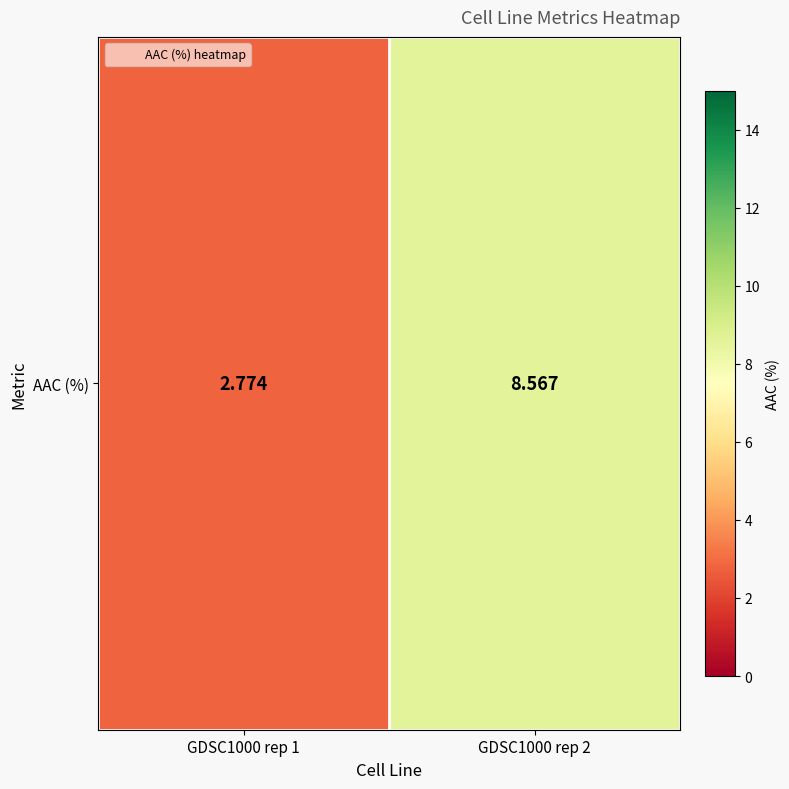

Is it true that the value at GDSC1000 rep 2 is 5.4?

False